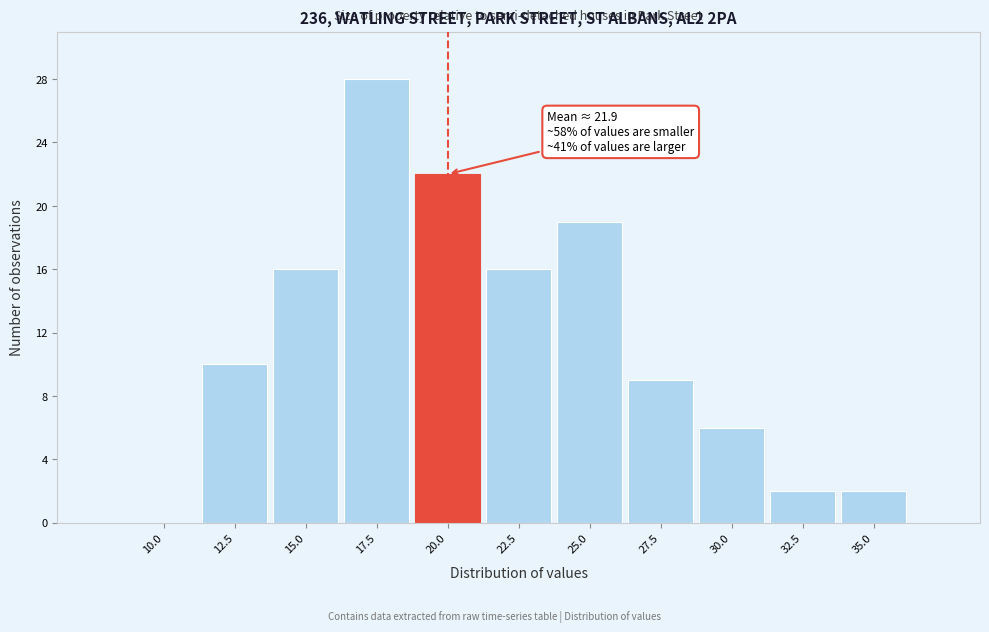

Reading right to left, list all the values displayed in this chart.

35.0=2	32.5=2	30.0=6	27.5=9	25.0=19	22.5=16	20.0=22	17.5=28	15.0=16	12.5=10	10.0=0